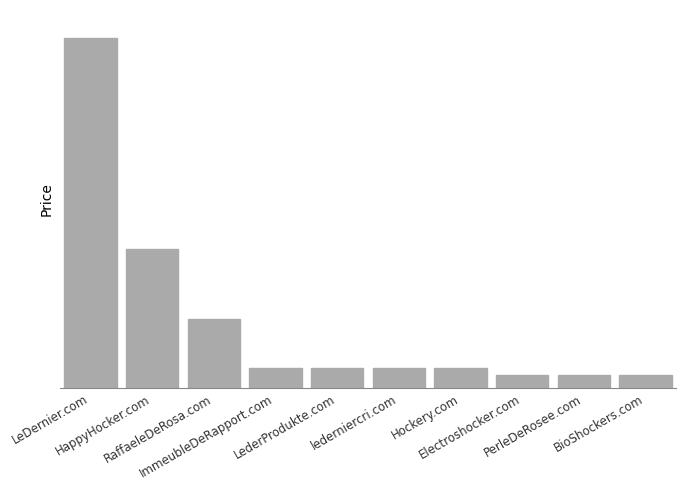

Where is the data nearest to the value 25888?

HappyHocker.com